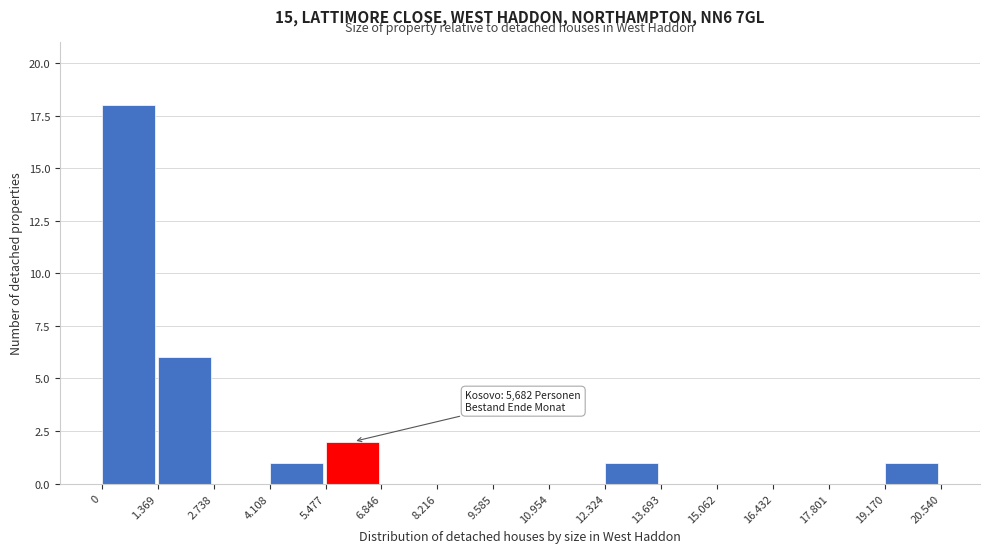

Reading right to left, what are all the values shown in this chart?

19.170=1	17.801=0	16.432=0	15.062=0	13.693=0	12.324=1	10.954=0	9.585=0	8.216=0	6.846=0	5.477=2	4.108=1	2.738=0	1.369=6	0=18